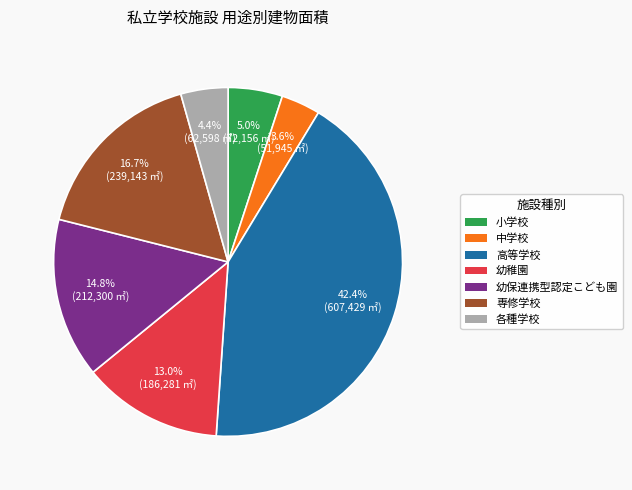

Between 中学校 and 幼保連携型認定こども園, which is larger?

幼保連携型認定こども園